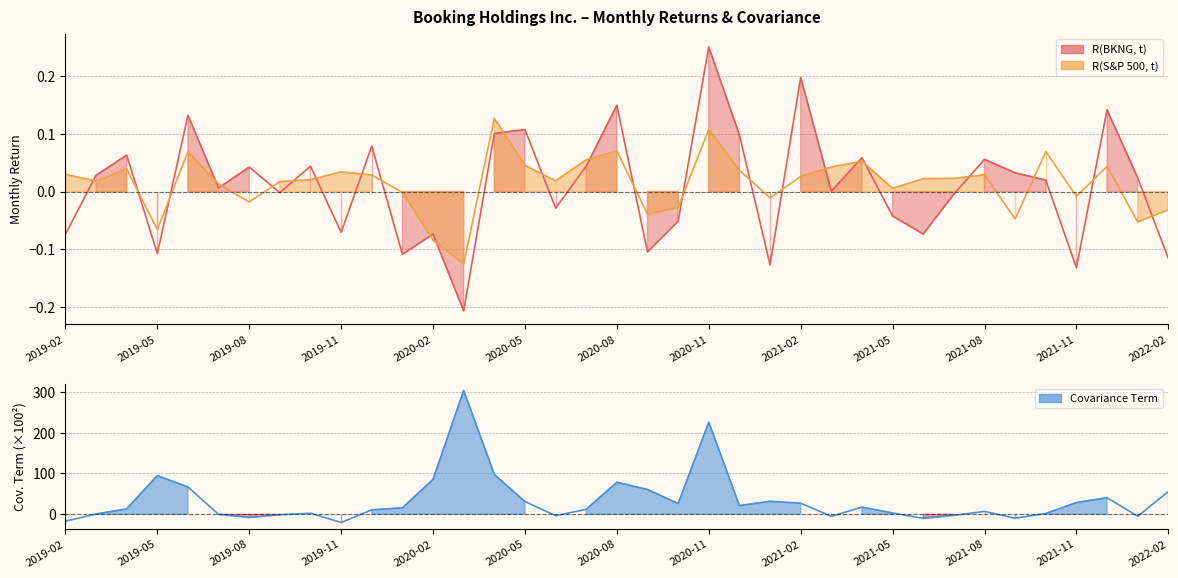

How many distinct data groups are displayed?

3